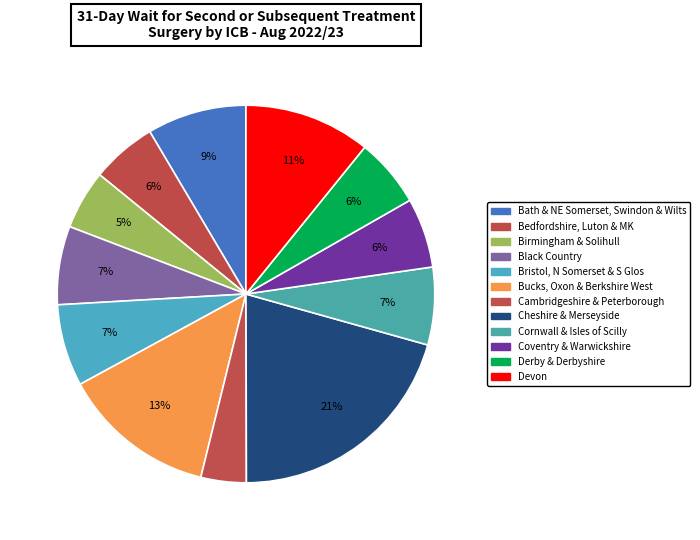

Does any single category account for the majority?

No